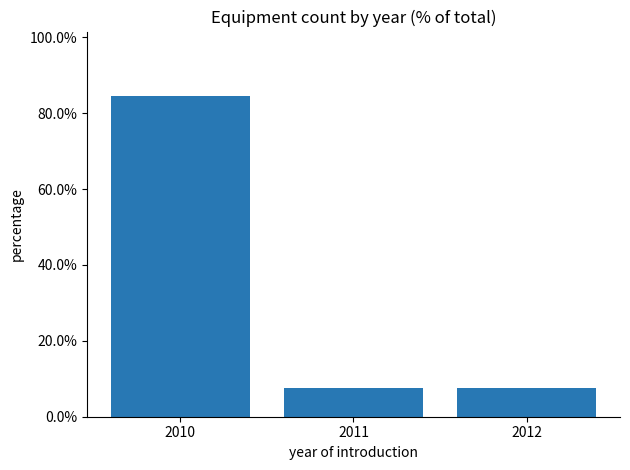

What is the value of the 1st bar from the left?

0.8